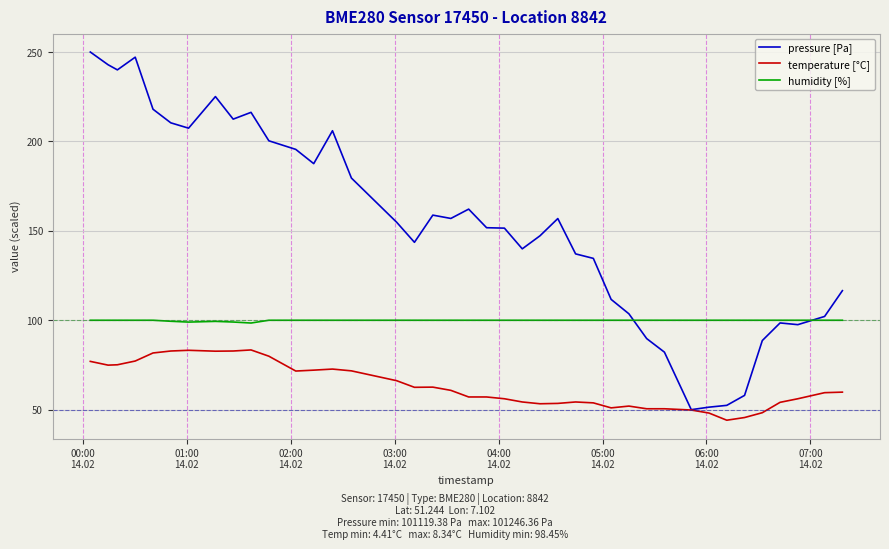

What is the average value of the humidity [%] series?

99.9